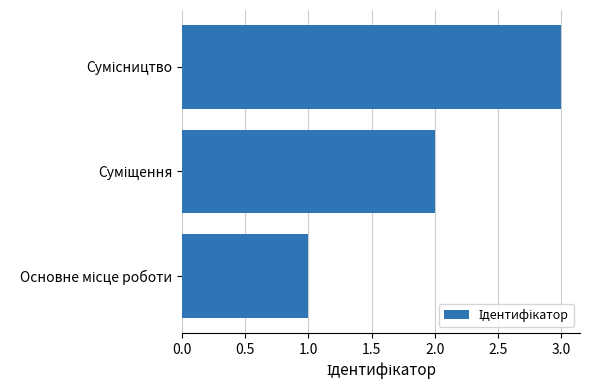

How many distinct data groups are displayed?

1